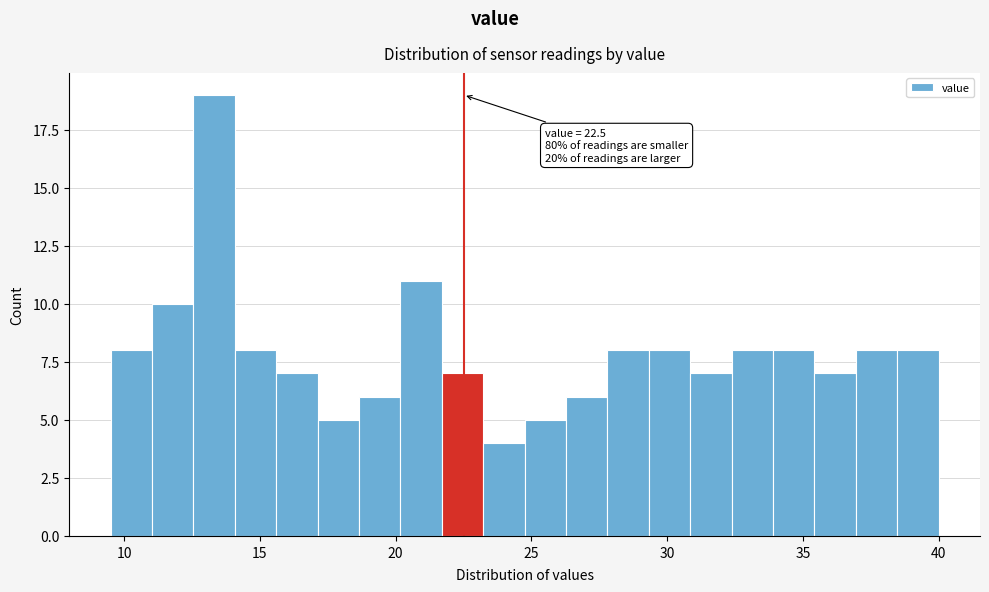

Around what value on the x-axis is the tallest bar? Give the approximate position of its centre, as read against the axis.

13.5